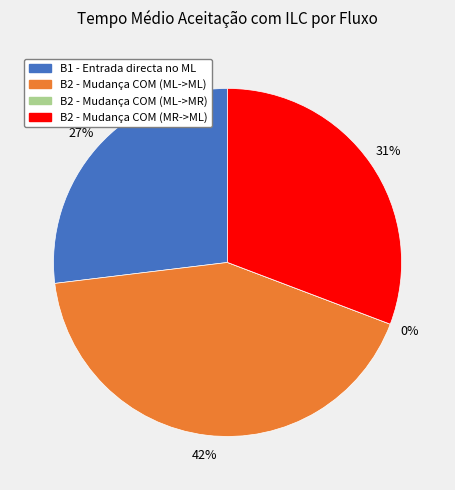

Combined, do B2 - Mudança COM (ML->MR) and B2 - Mudança COM (MR->ML) account for over 50%?

No